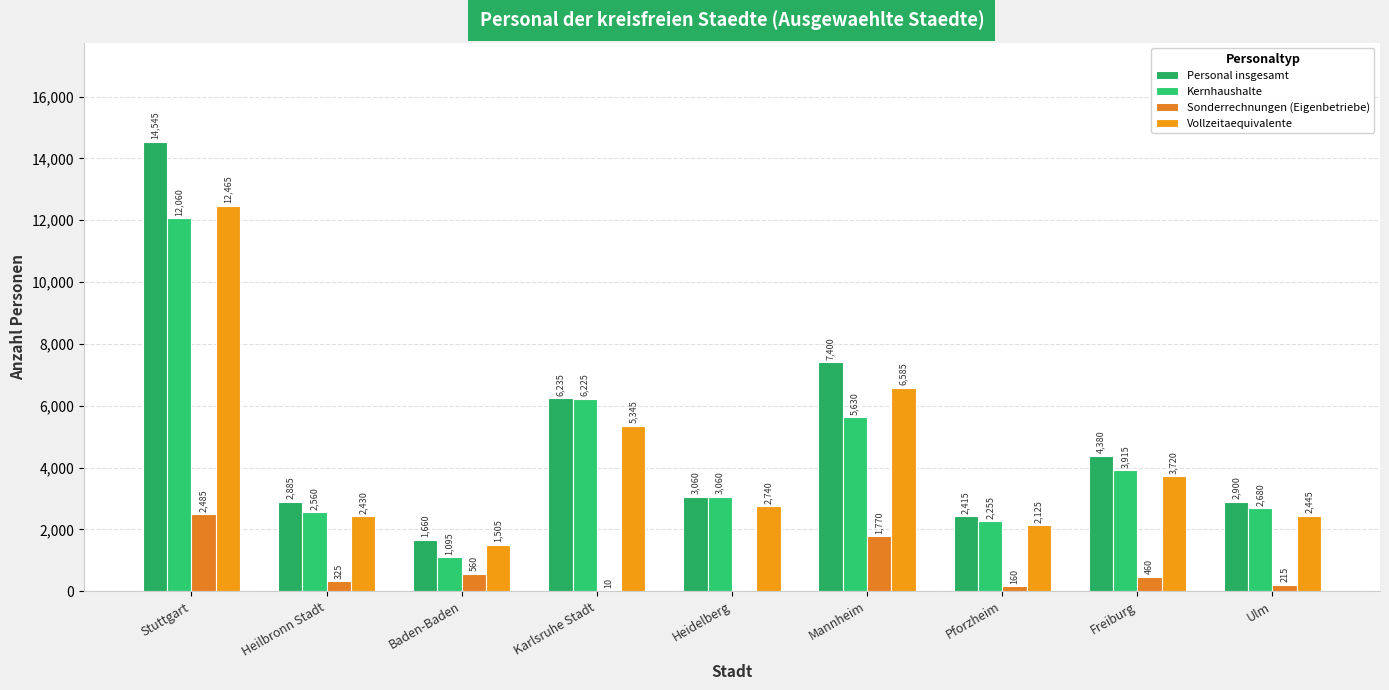

What is the total value across all series at Freiburg?

12475